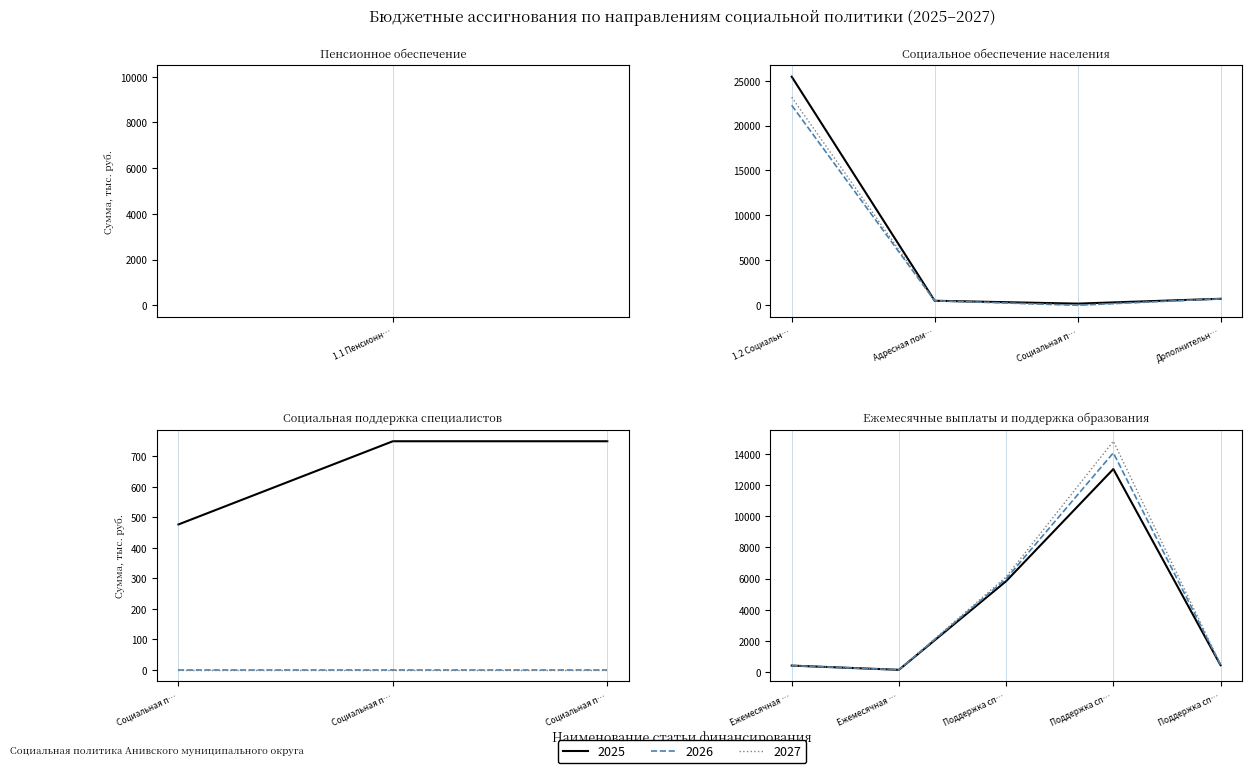

True or false: 2025 and 2027 intersect in this chart.

False